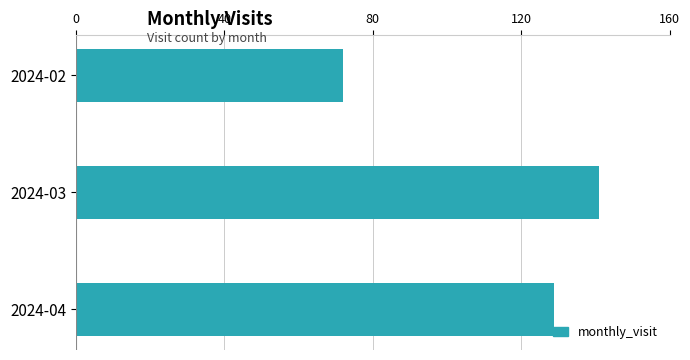

How many categories are shown in the chart?

3